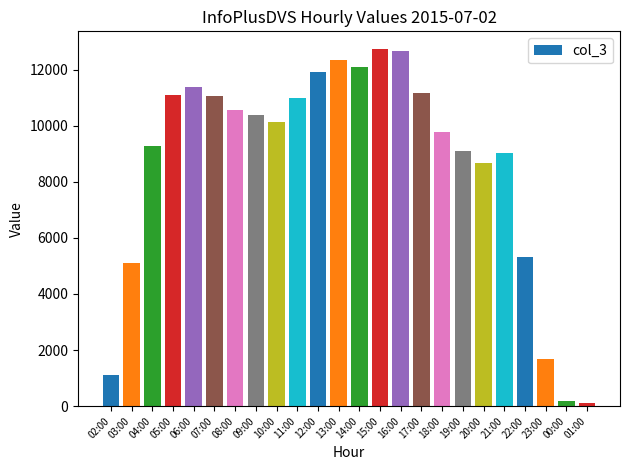

Does the chart contain stacked bars?

No